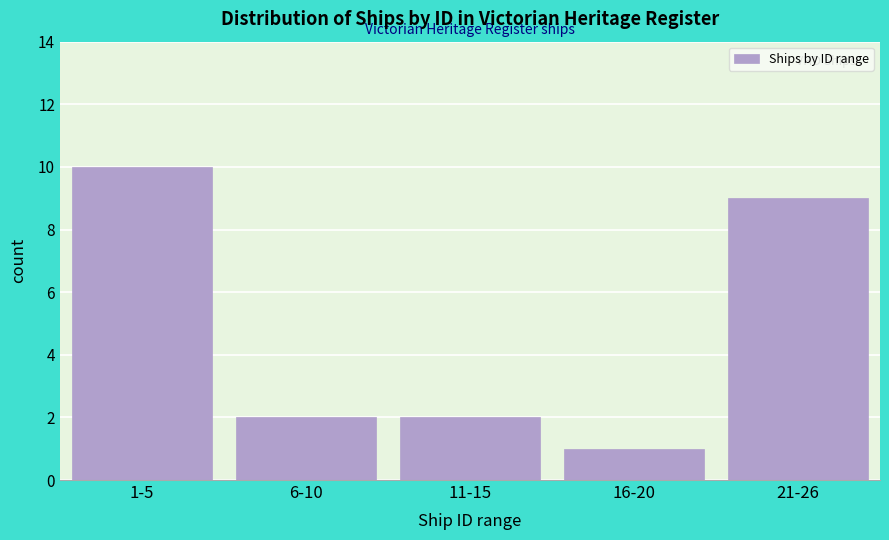

Reading left to right, list all the values displayed in this chart.

10	2	2	1	9